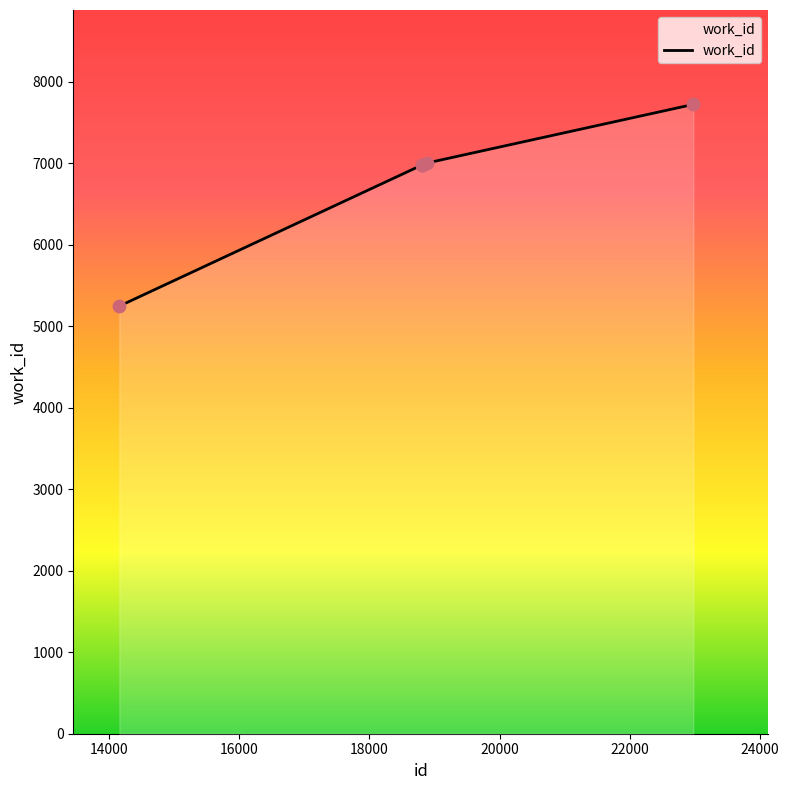

What is the maximum value shown in the chart?

7722